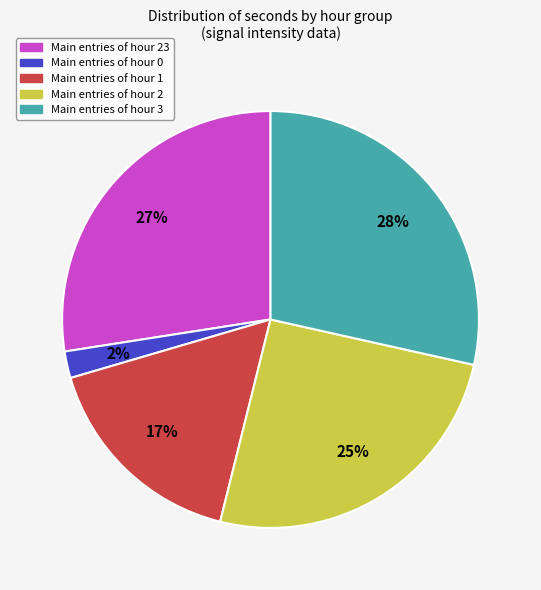

Is there a majority slice in this chart?

No